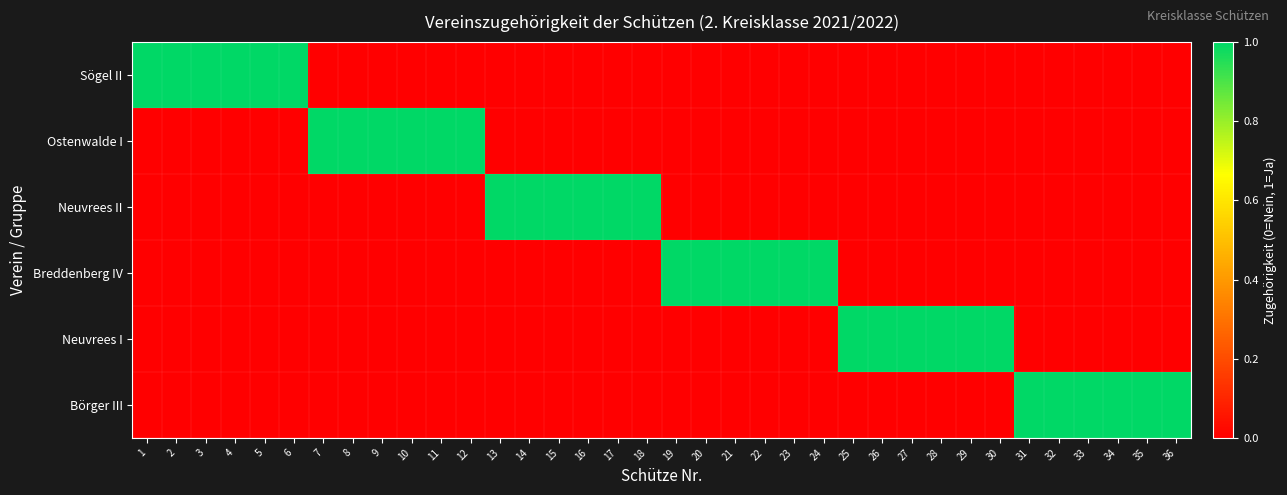

Rank the series by their maximum value, from lowest to highest.

Sögel II, Ostenwalde I, Neuvrees II, Breddenberg IV, Neuvrees I, Börger III